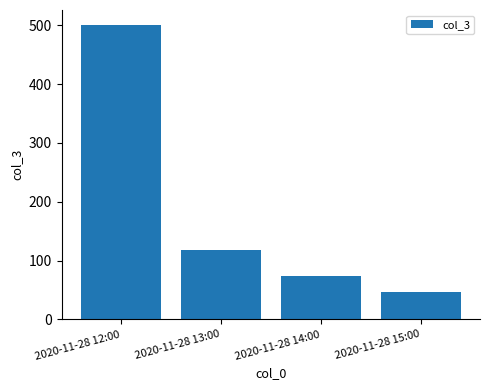

What is the greatest value displayed?

501